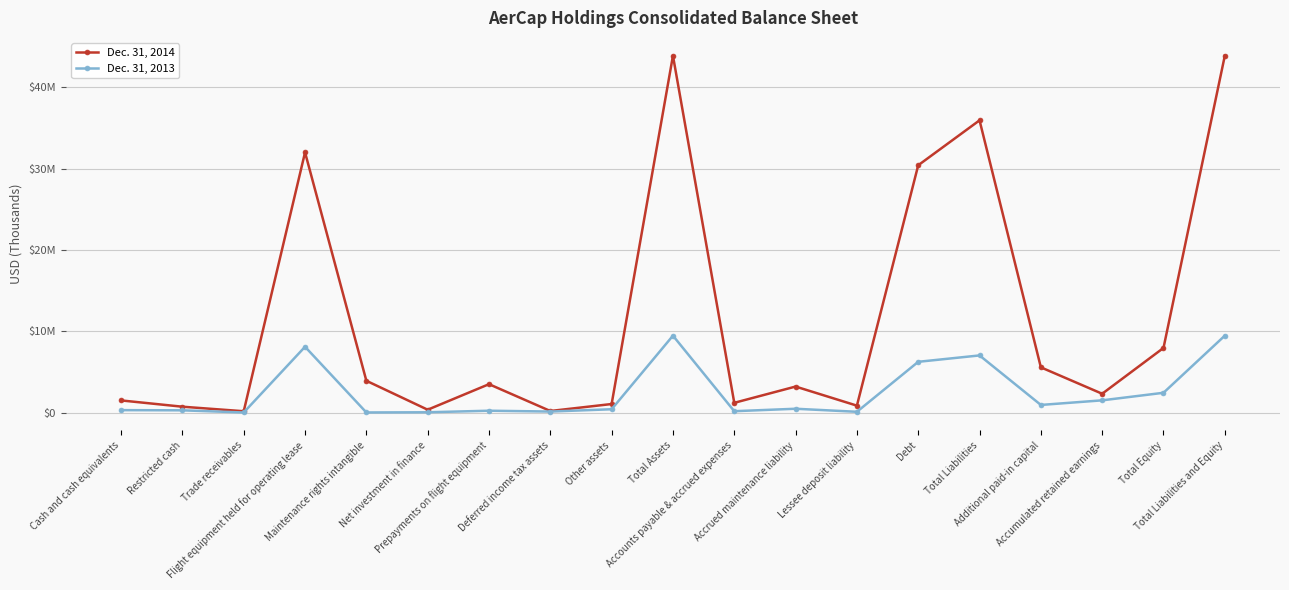

What position from the left is Total Liabilities?

15